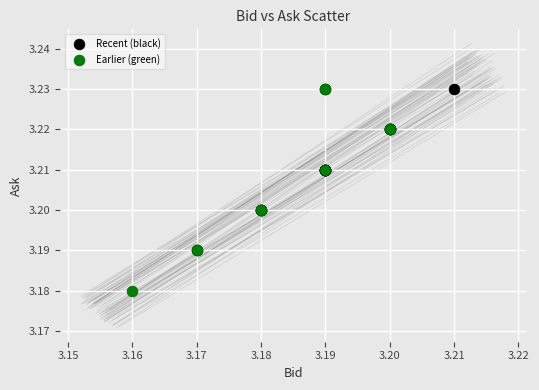

Which series reaches the minimum Y coordinate?

Earlier (green)